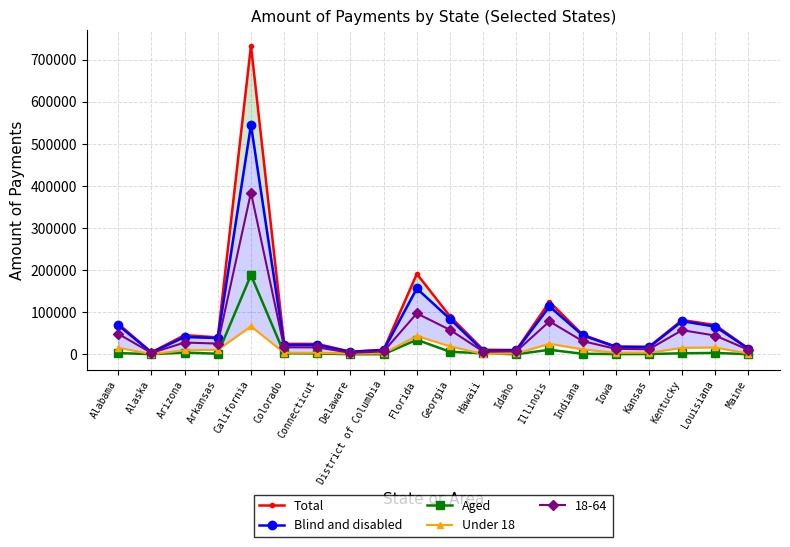

What is the sum of all Total values?

1641835